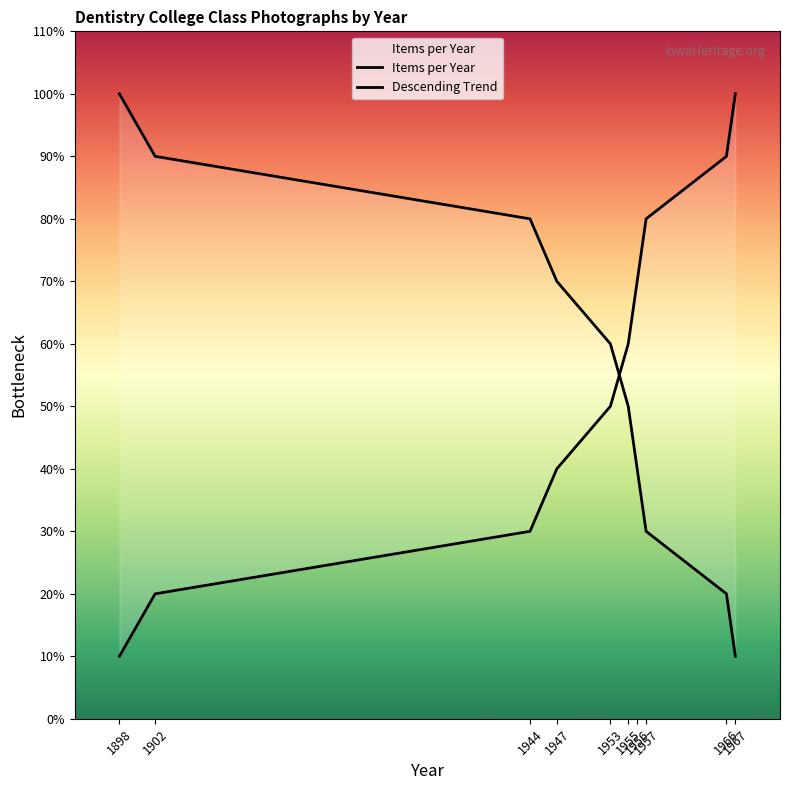

Count the Items per Year values in the range 3 to 8.

6